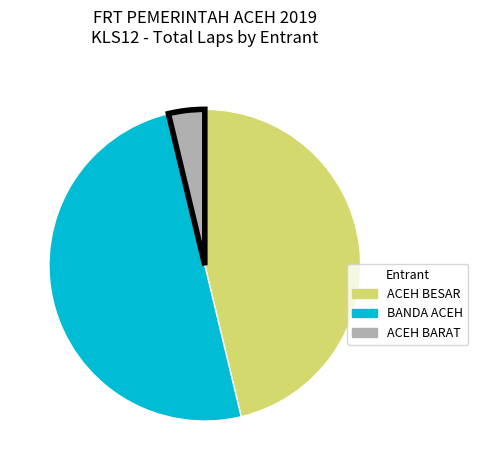

How many slices are in this pie chart?

3